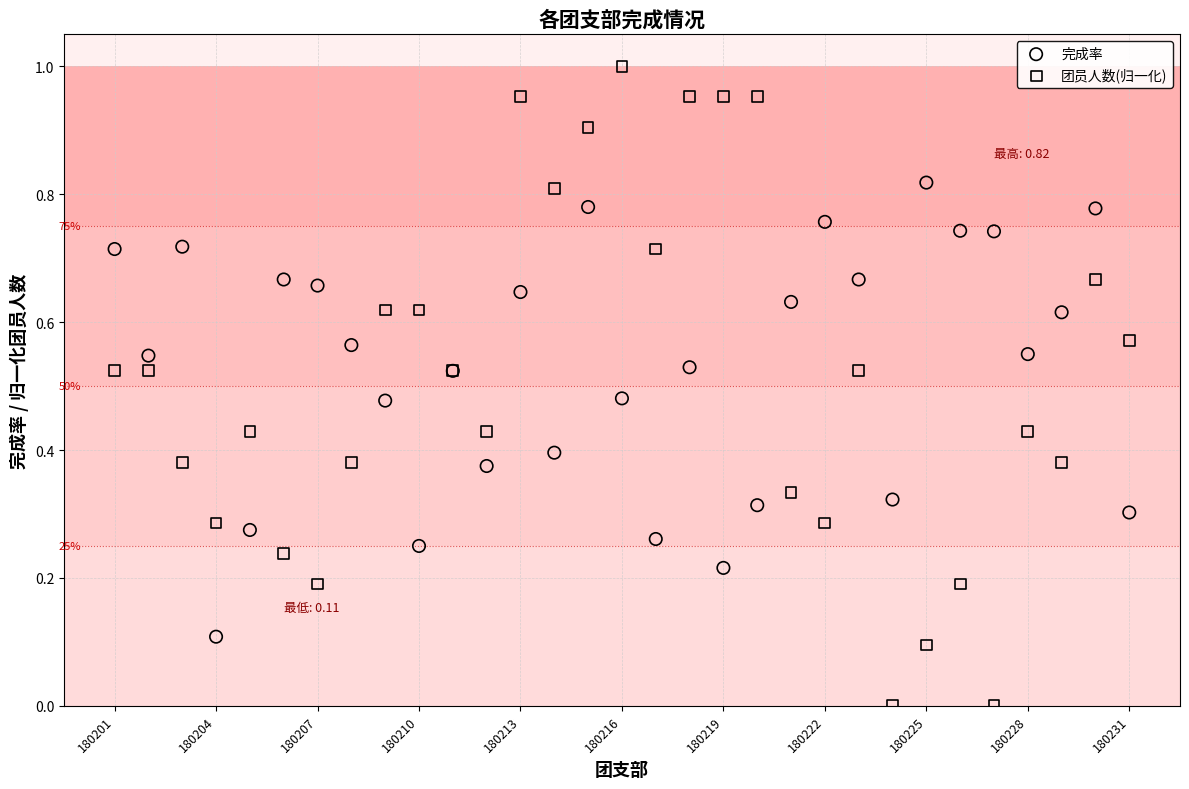

What are all the series names shown in the legend?

完成率, 团员人数(归一化)